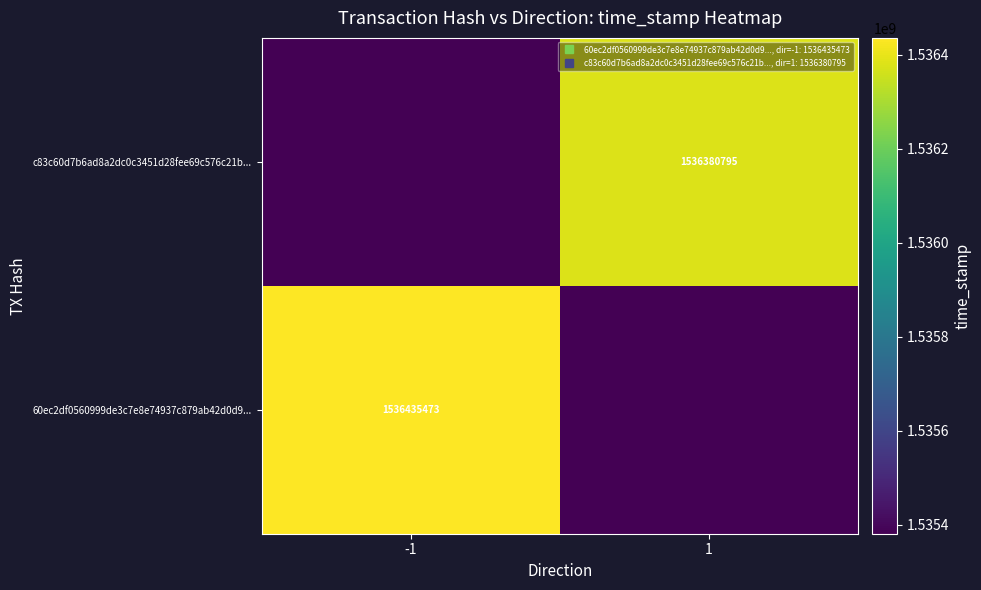

At how many categories does at least one series exceed 1535746278?

2